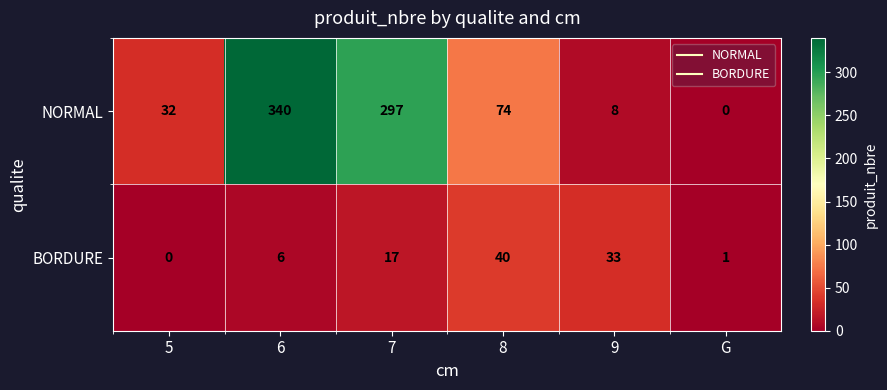

Reading right to left, what are all the values shown in this chart?

NORMAL: G=0	9=8	8=74	7=297	6=340	5=32
BORDURE: G=1	9=33	8=40	7=17	6=6	5=0